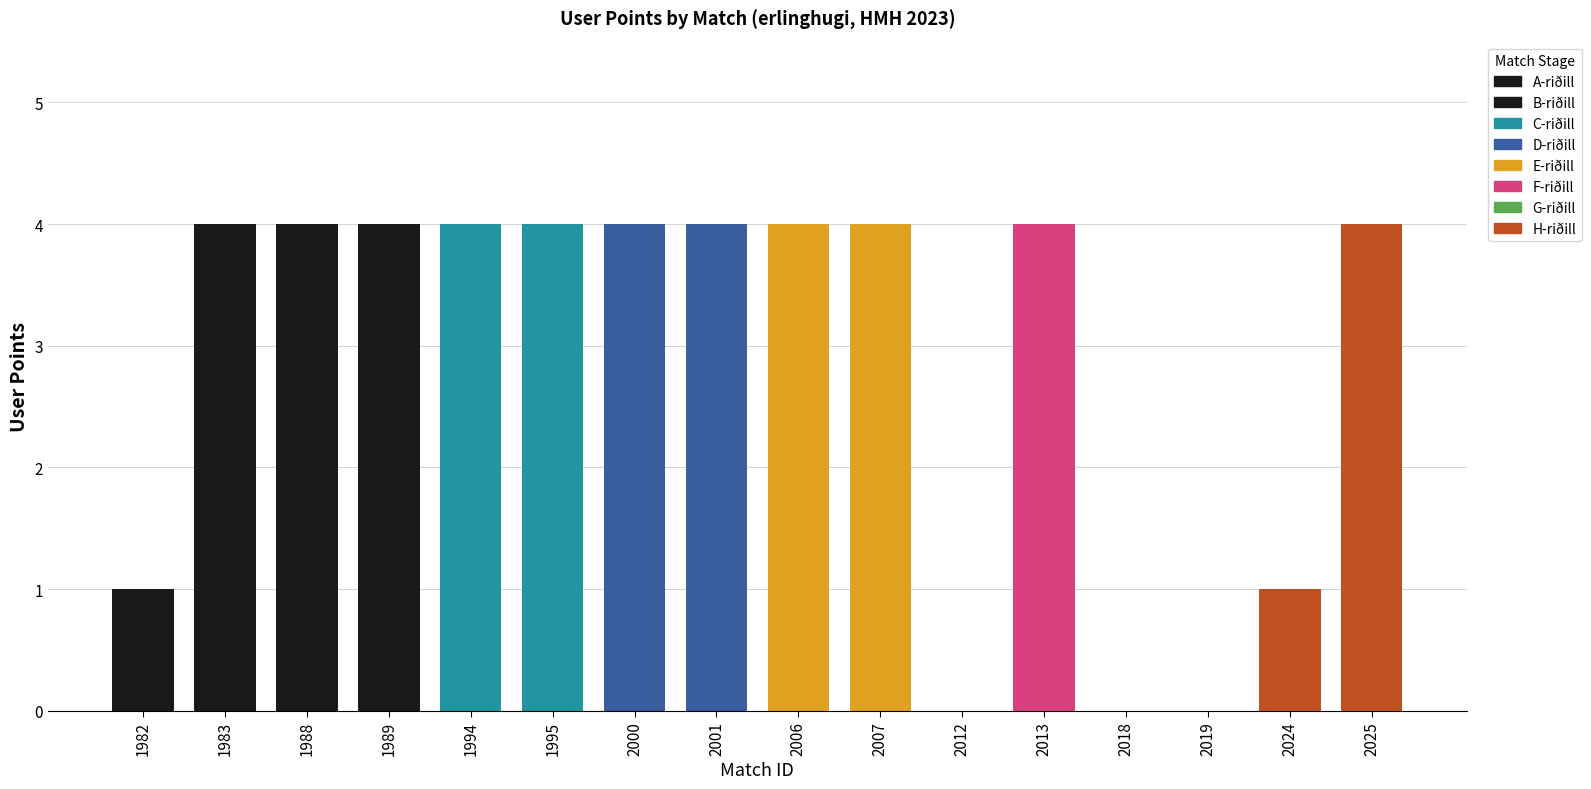

Which has a higher value, 2018 or 2013?

2013